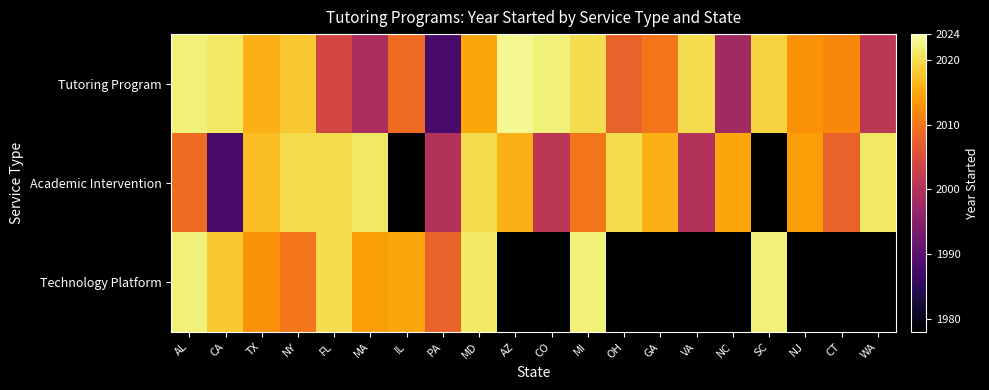

Where is Technology Platform nearest to the value 2015?

IL